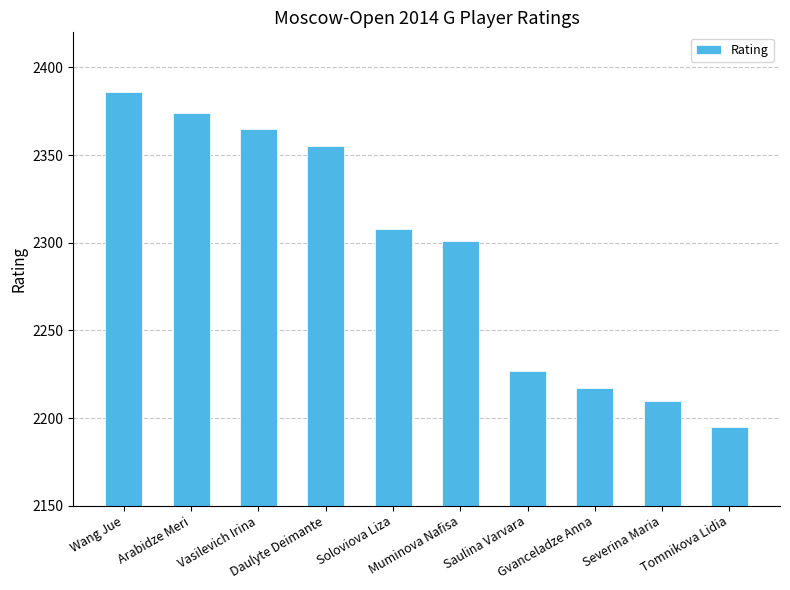

List the labels in order of value, smallest first.

Tomnikova Lidia, Severina Maria, Gvanceladze Anna, Saulina Varvara, Muminova Nafisa, Soloviova Liza, Daulyte Deimante, Vasilevich Irina, Arabidze Meri, Wang Jue